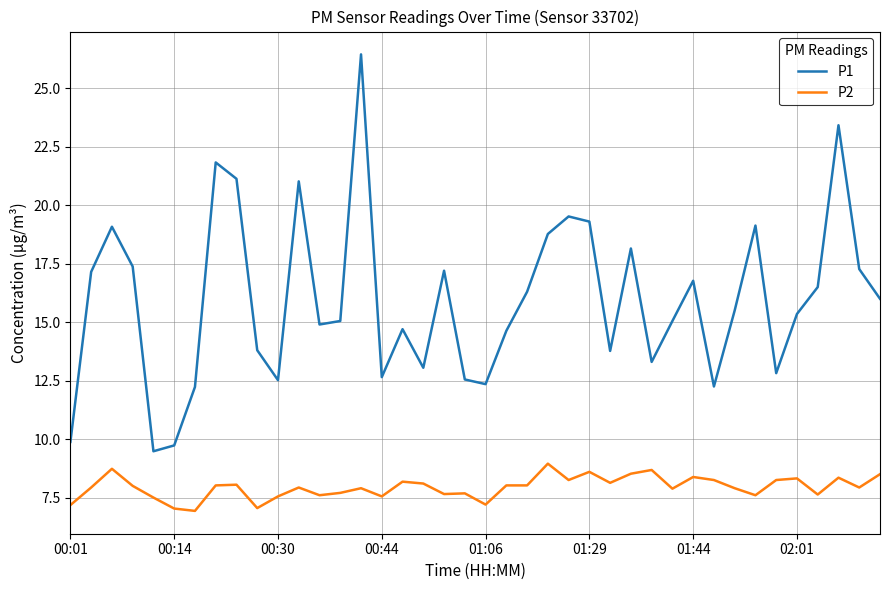

Which series has the widest spread of values?

P1